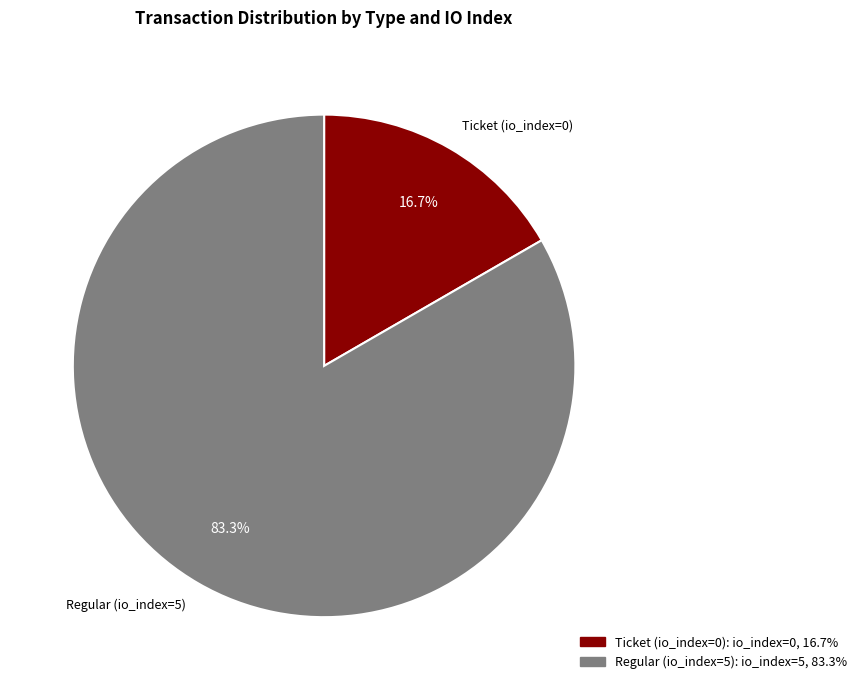

Do Regular (io_index=5) and Ticket (io_index=0) together represent more than half of the pie?

Yes